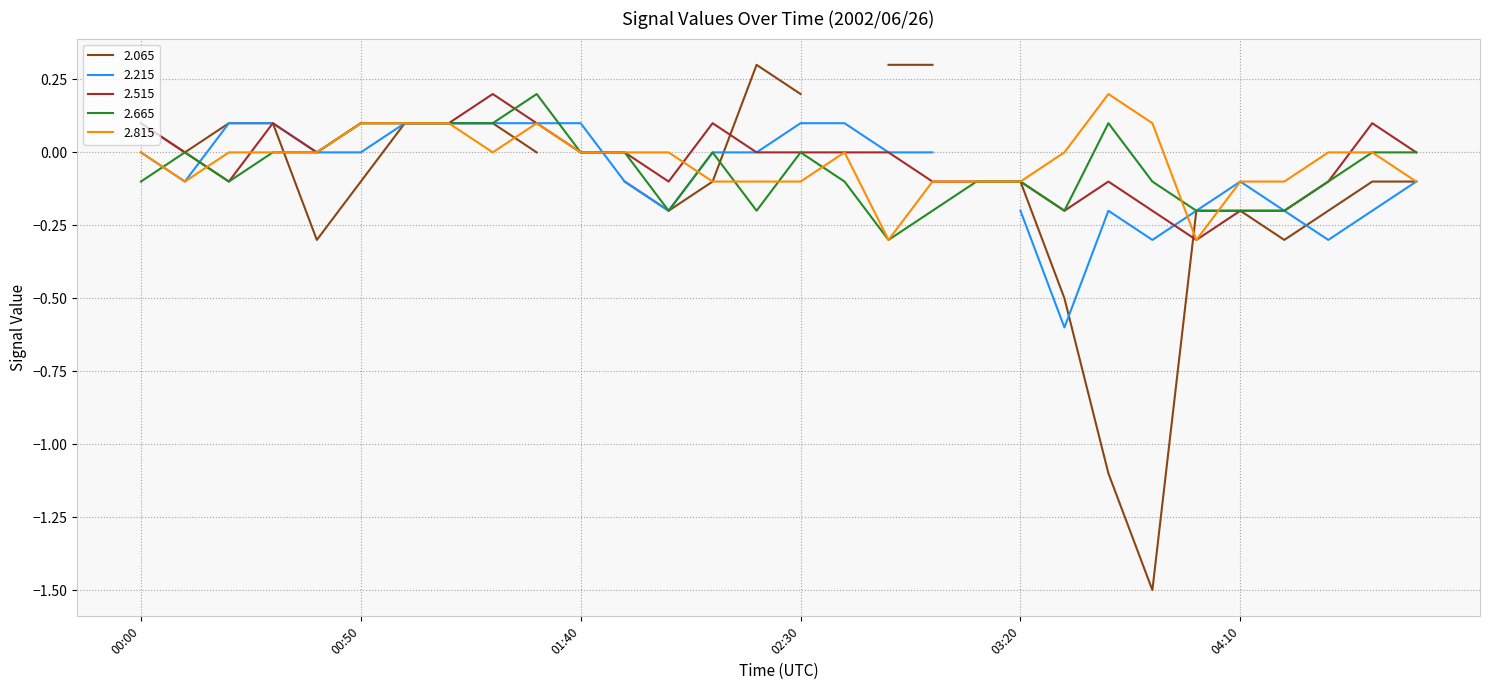

Does the chart have visible grid lines?

Yes